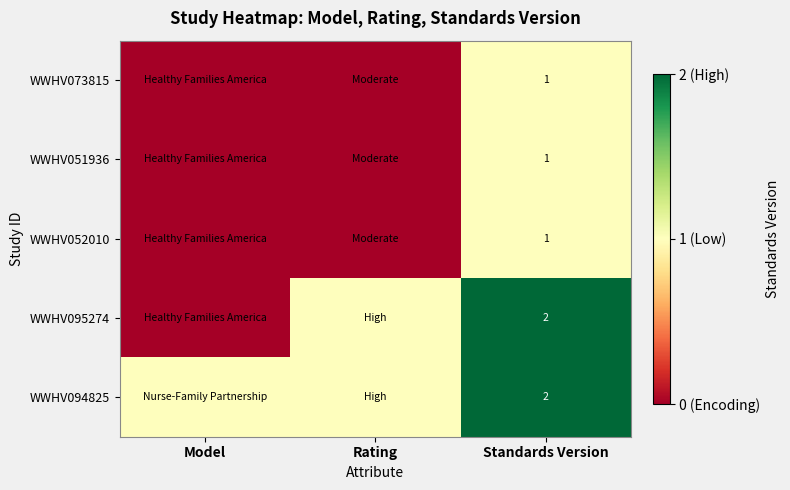

True or false: WWHV073815 has a value of 0 at Standards Version.

False